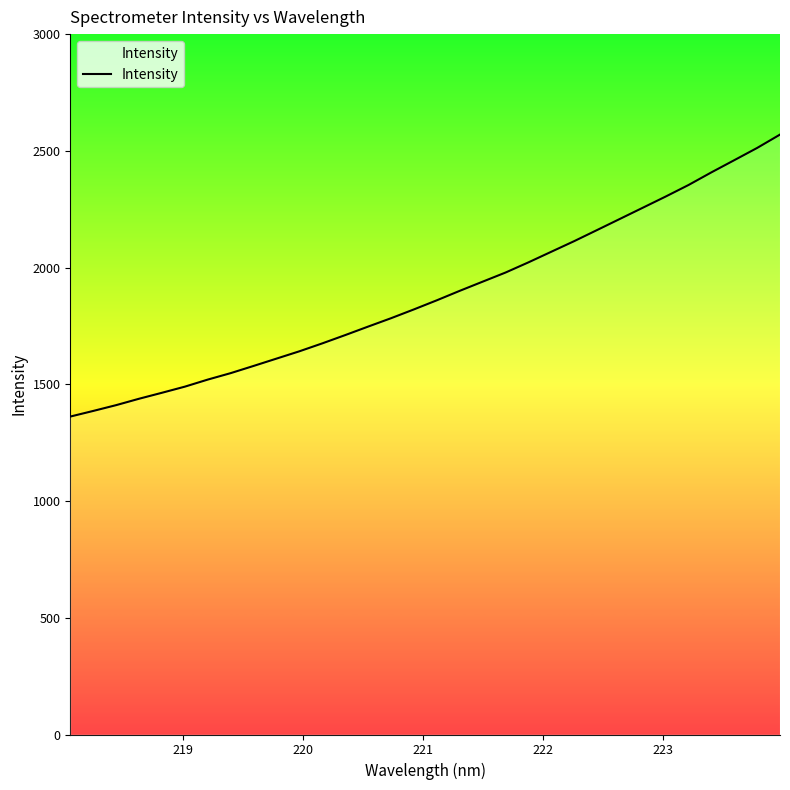

What is the sum of all values?

60300.0